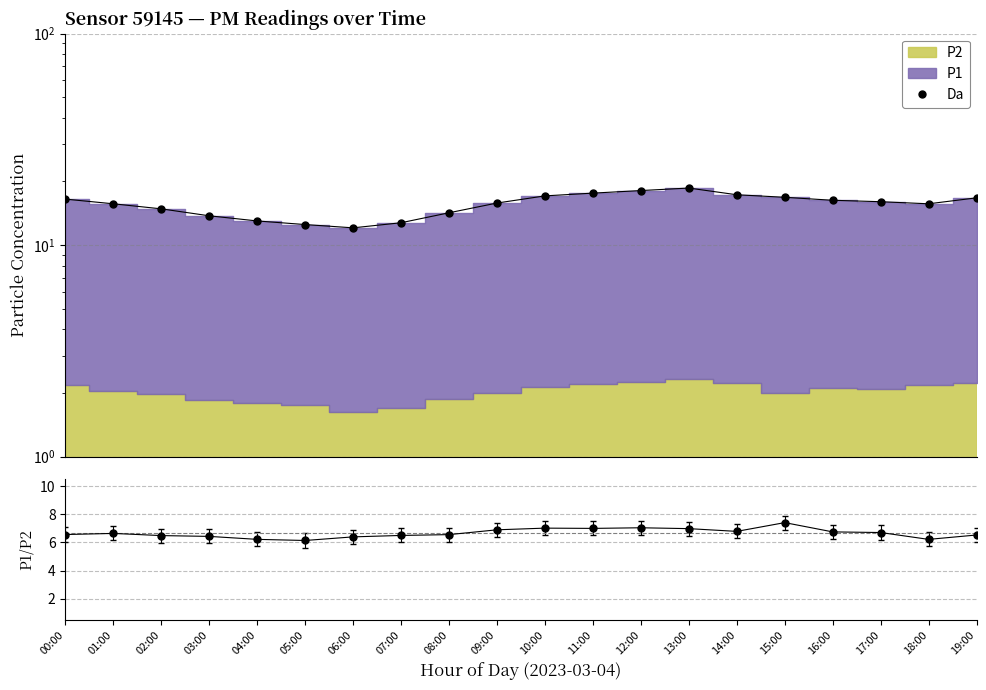

The Da series shows 23.3 at 11:00. True or false?

False